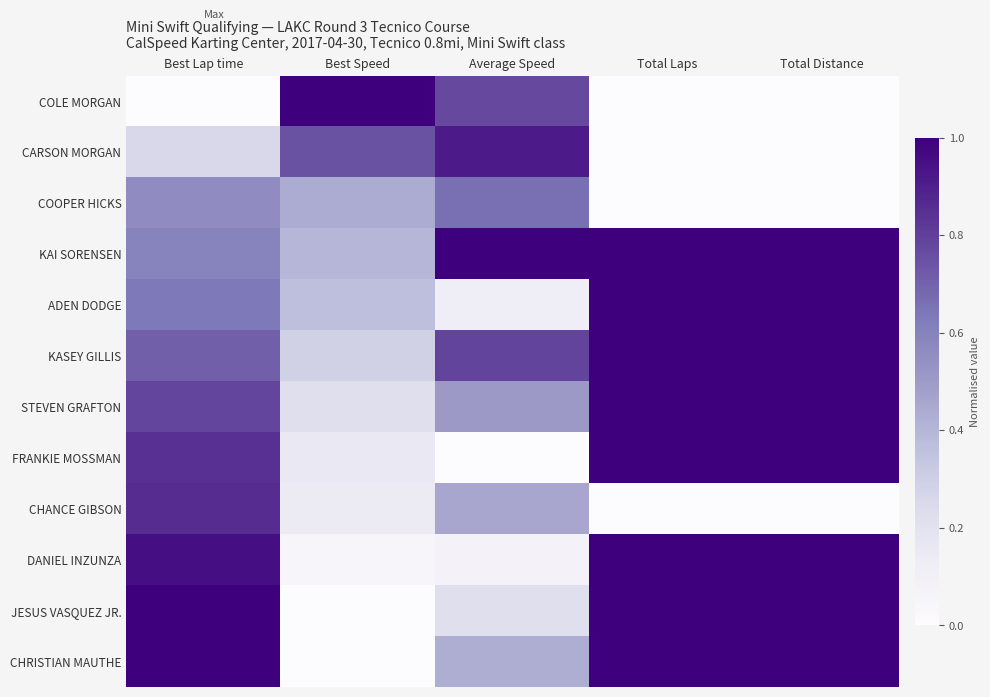

At which category is the sum across all series the highest?

Best Lap time